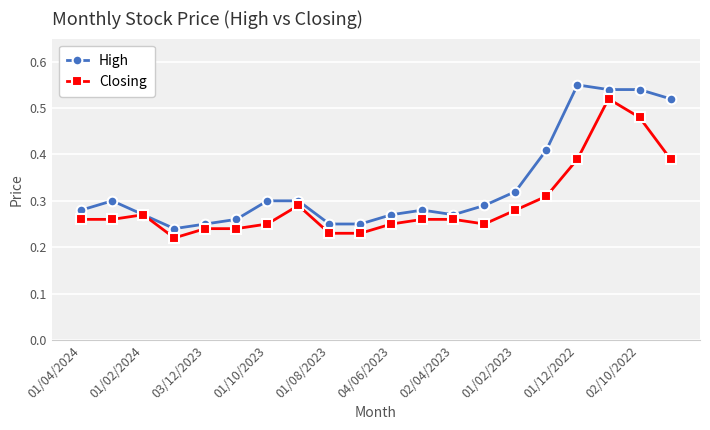

What are all the series names shown in the legend?

High, Closing